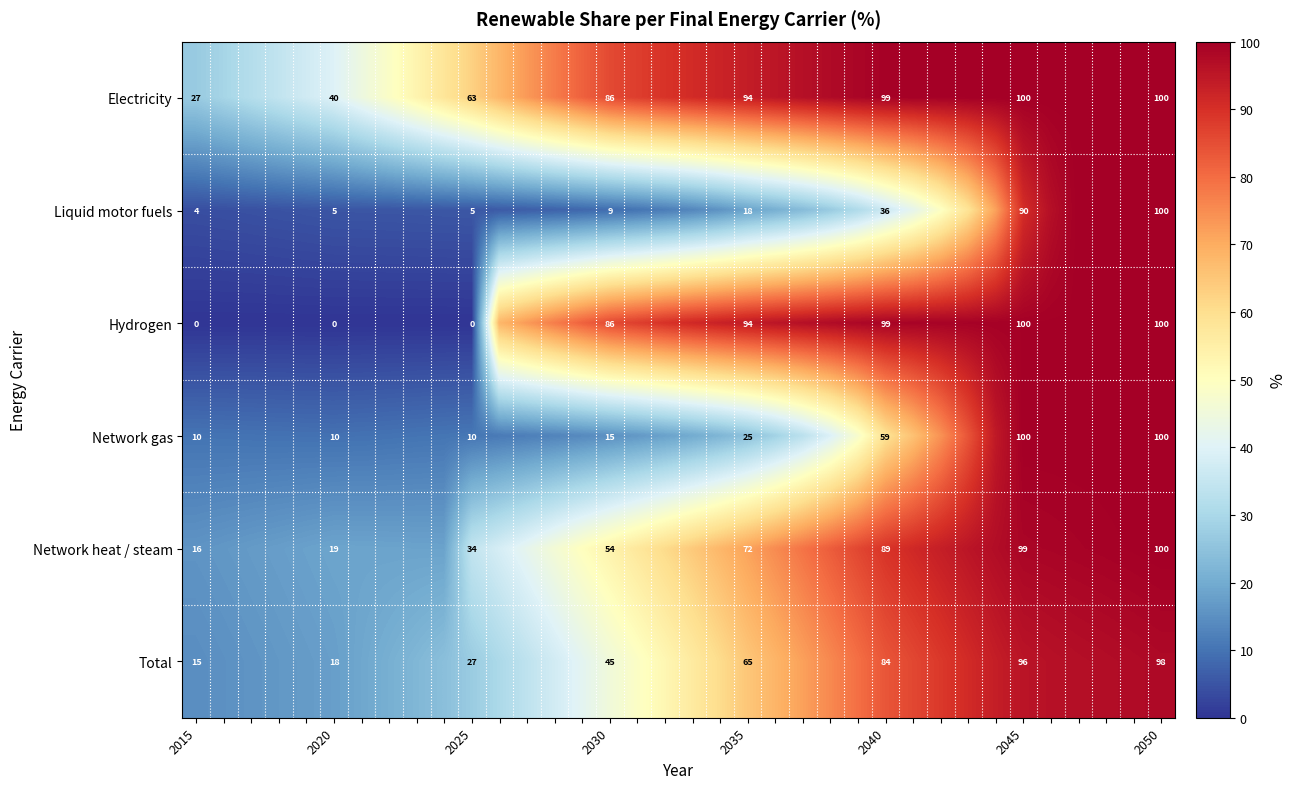

Rank the series at 2025 from lowest to highest value.

Hydrogen, Liquid motor fuels, Network gas, Total, Network heat / steam, Electricity